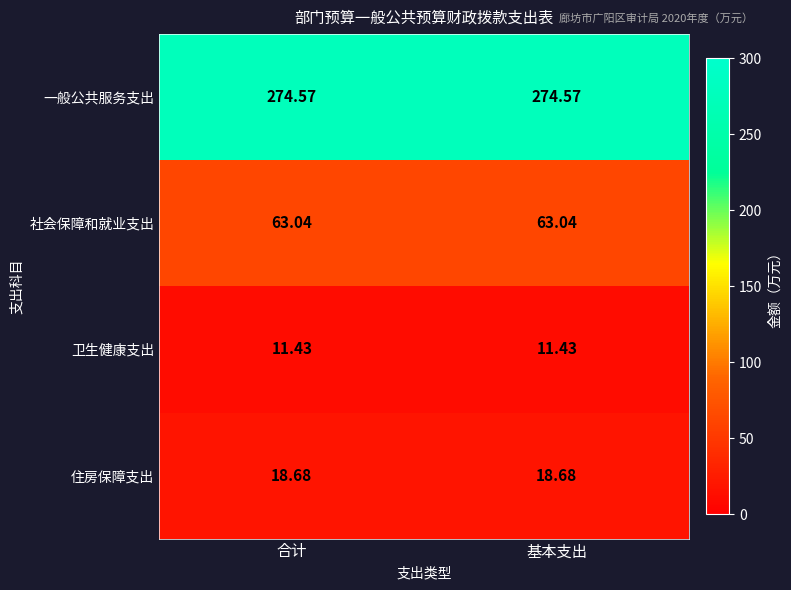

Which series has the largest total across all categories?

一般公共服务支出